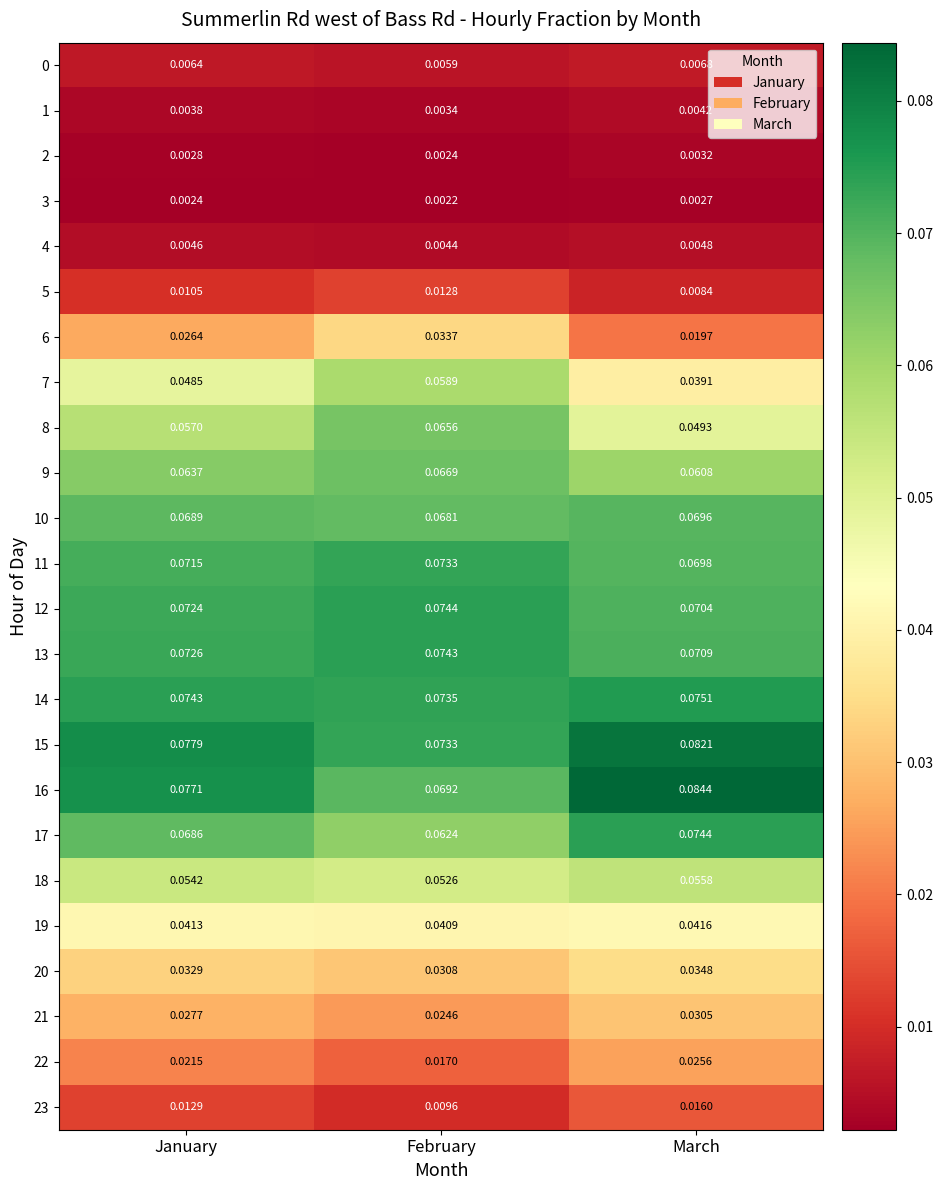

At which label is 20 closest to 0?

February